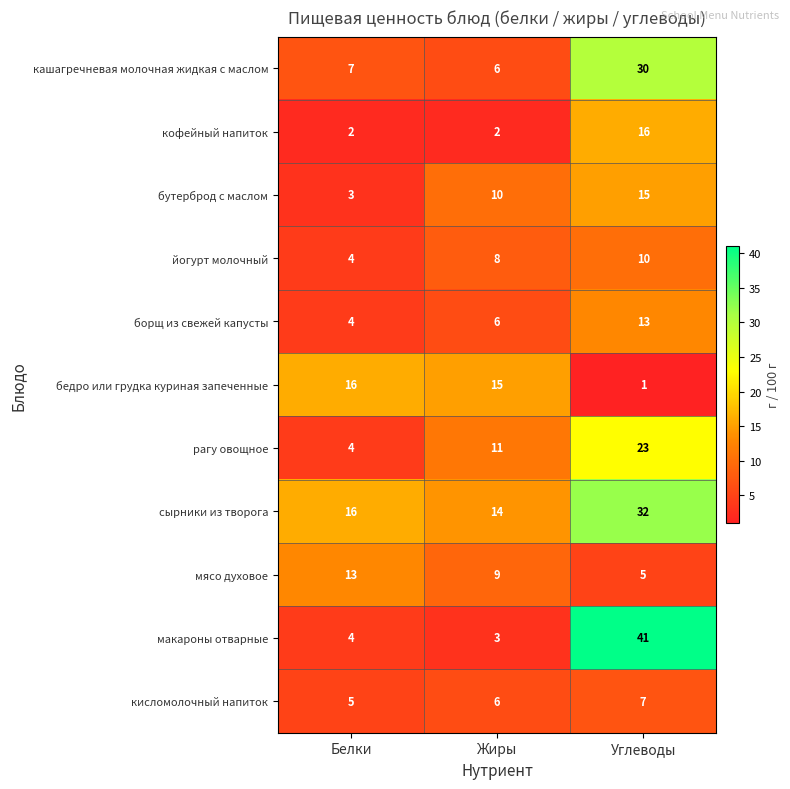

Which category has the lowest value across all series?

Углеводы